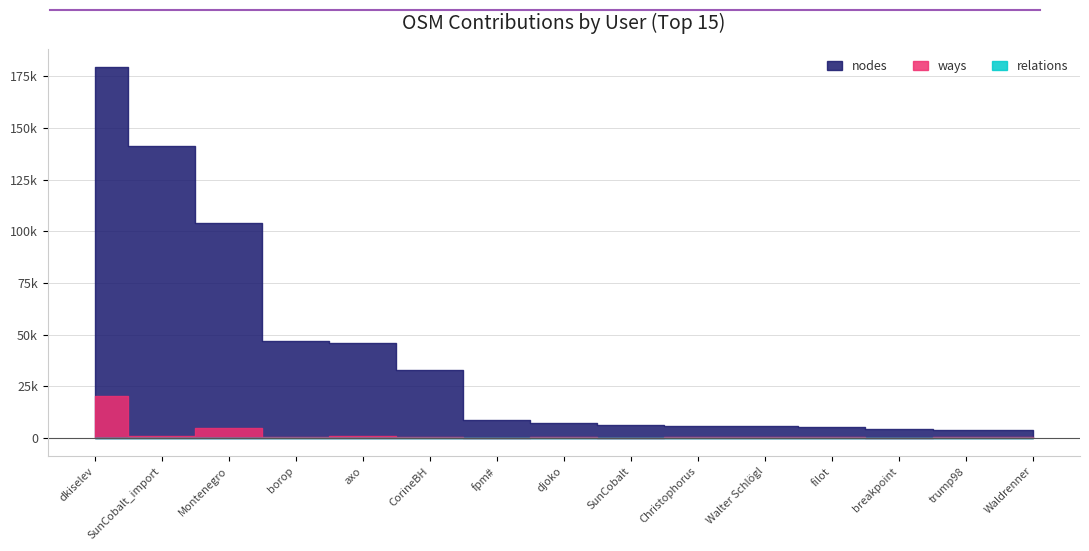

True or false: ways and nodes intersect in this chart.

False